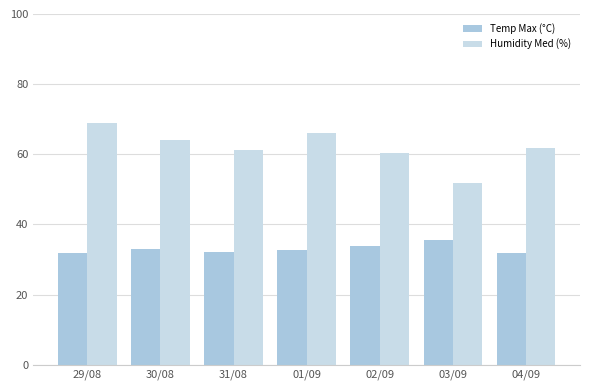

Reading left to right, what are all the values shown in this chart?

Temp Max (°C): 31.8	33.1	32.1	32.6	33.7	35.6	31.7
Humidity Med (%): 69.0	64.2	61.2	66.0	60.3	51.7	61.7